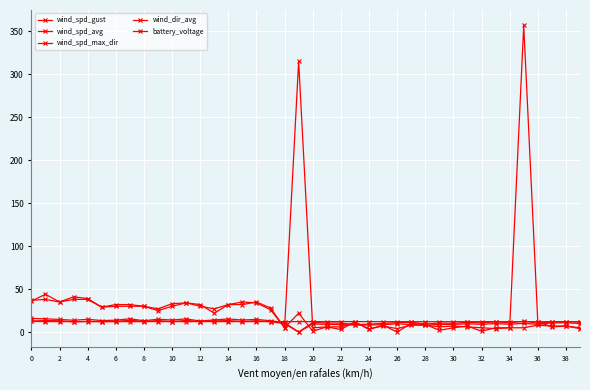

How many series are shown in this chart?

5